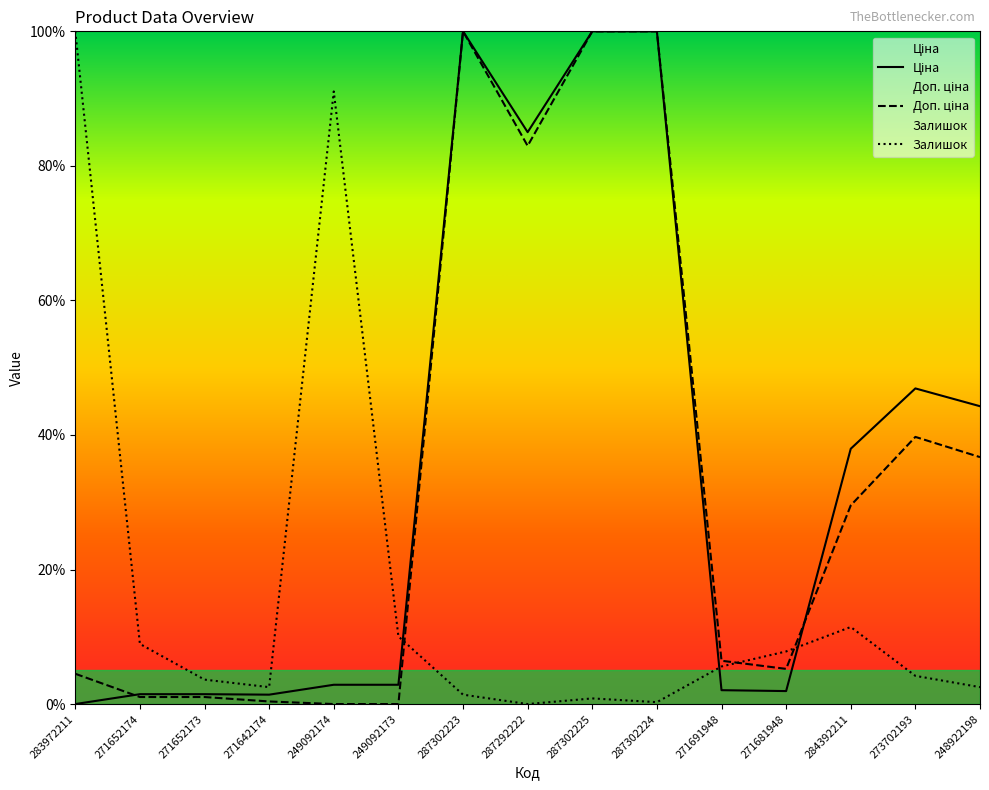

Rank the series at 271642174 from highest to lowest value.

Залишок, Ціна, Доп. ціна